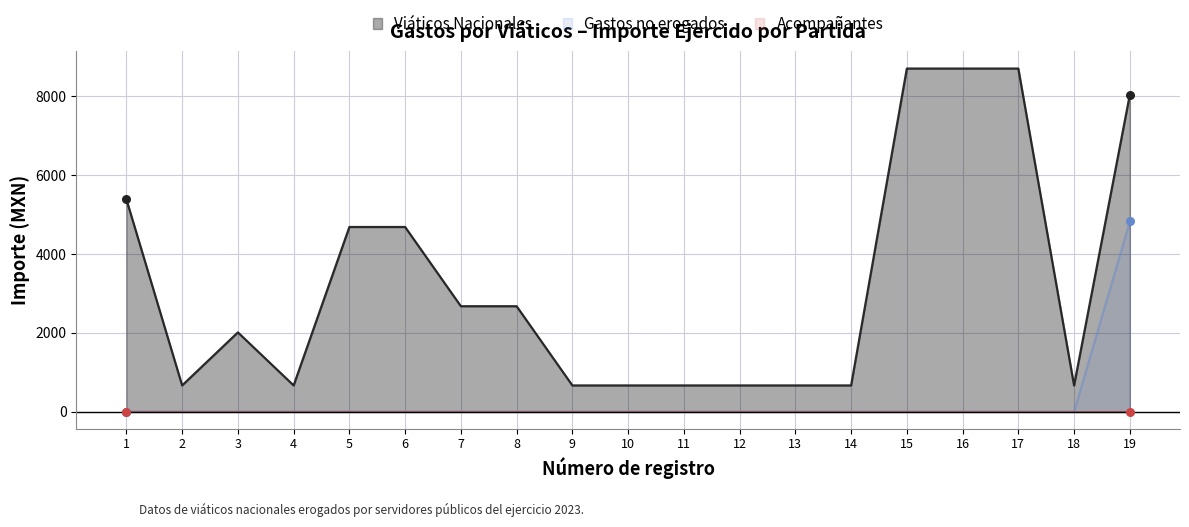

At which category is the sum across all series the highest?

19